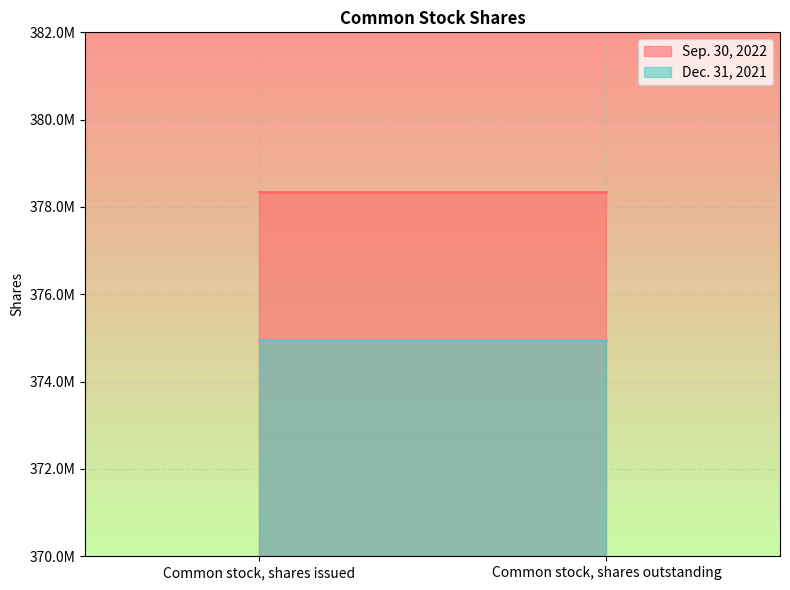

What is the sum of all Sep. 30, 2022 values?

756692520